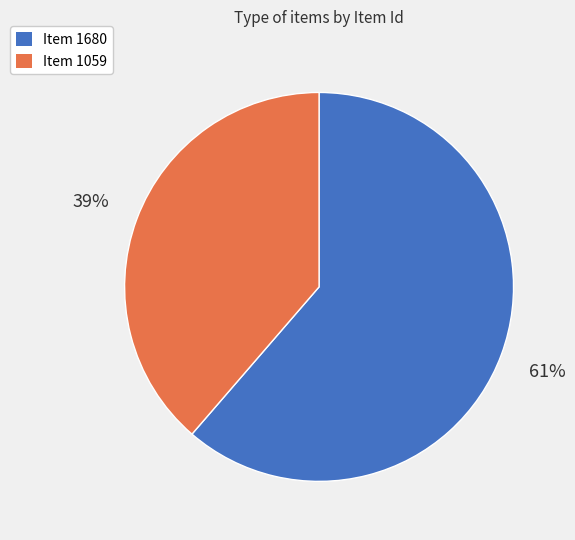

Which has a higher value, Item 1680 or Item 1059?

Item 1680